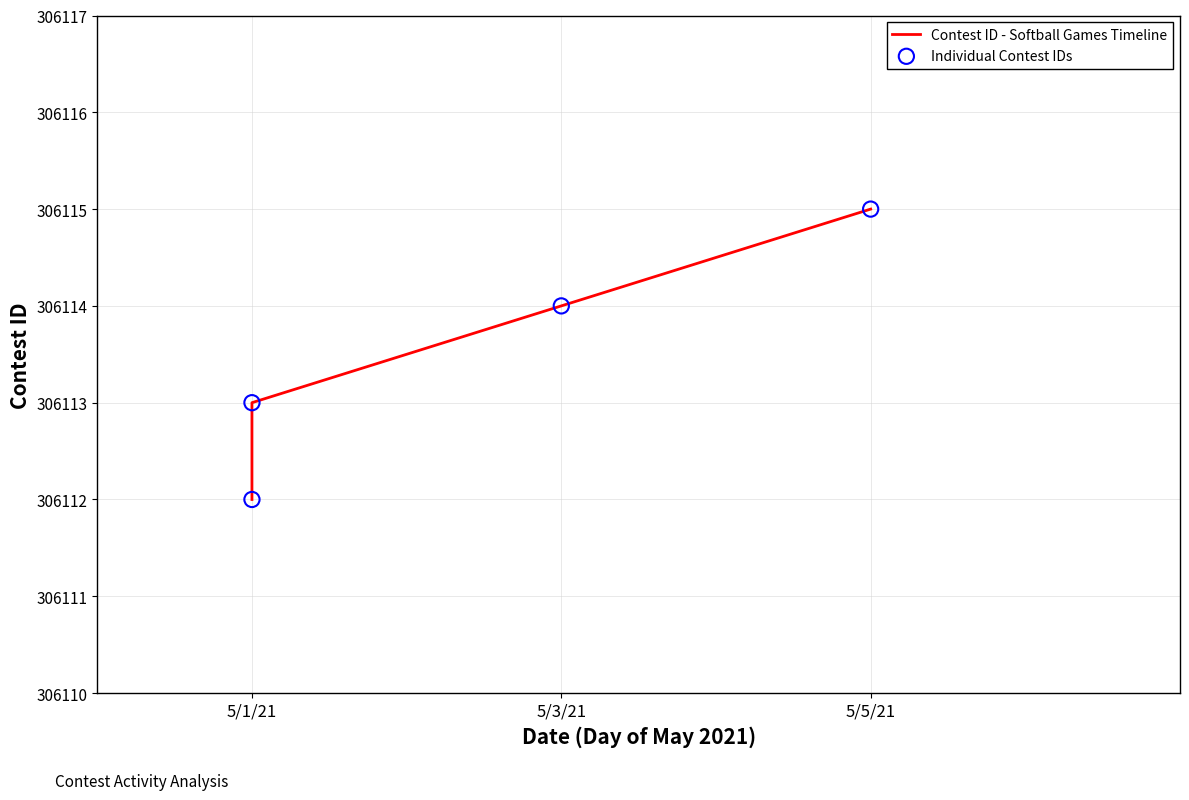

What are all the series names shown in the legend?

Contest ID - Softball Games Timeline, Individual Contest IDs